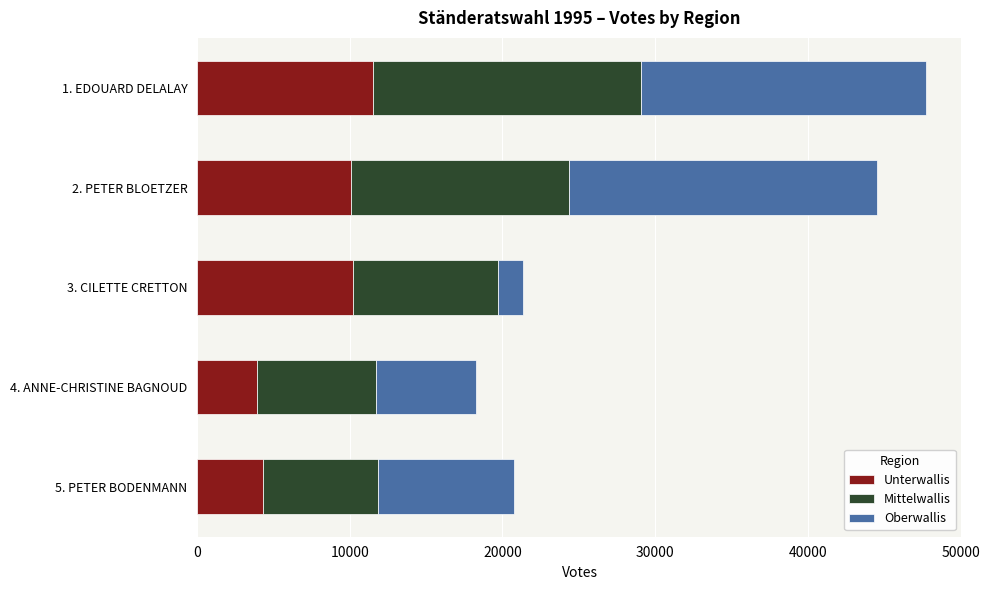

What is the highest value of the Unterwallis series?

11495